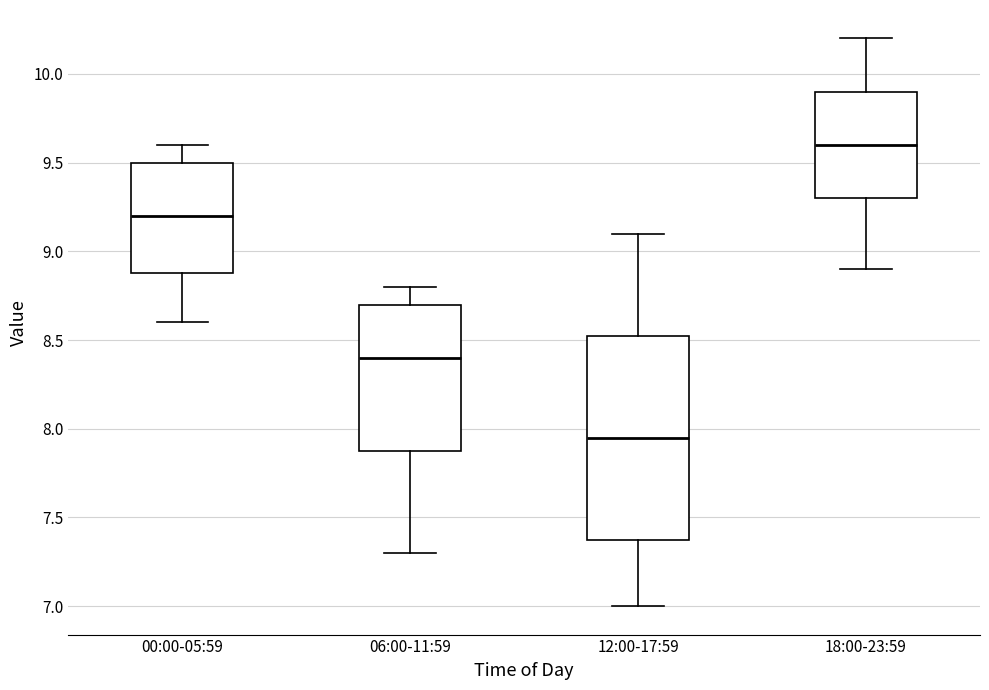

Which box is the tallest, from its lower edge to its upper edge?

12:00-17:59